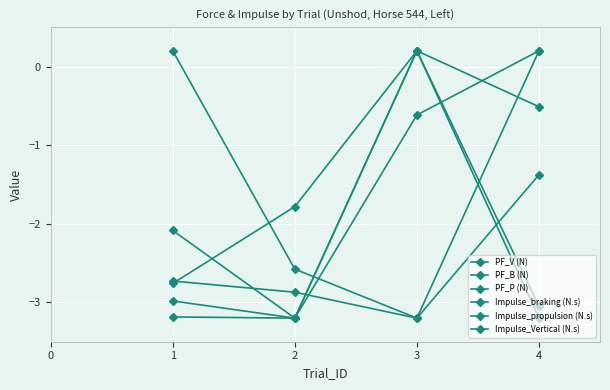

What is the difference between the maximum and minimum values in the Impulse_propulsion (N.s) series?

3.4